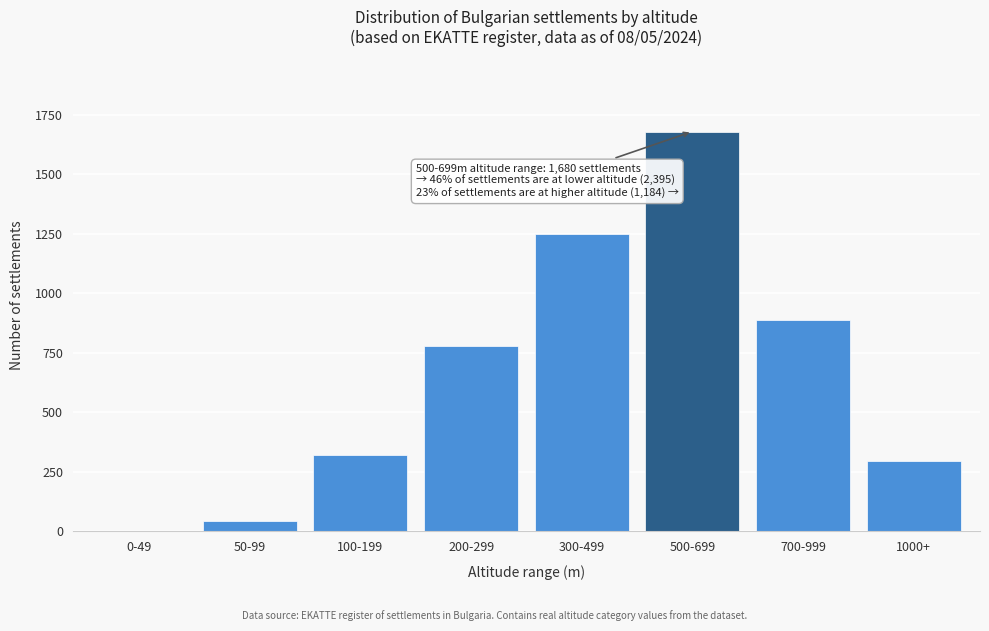

Reading left to right, list all the values displayed in this chart.

0-49=0	50-99=45	100-199=320	200-299=780	300-499=1250	500-699=1680	700-999=890	1000+=294